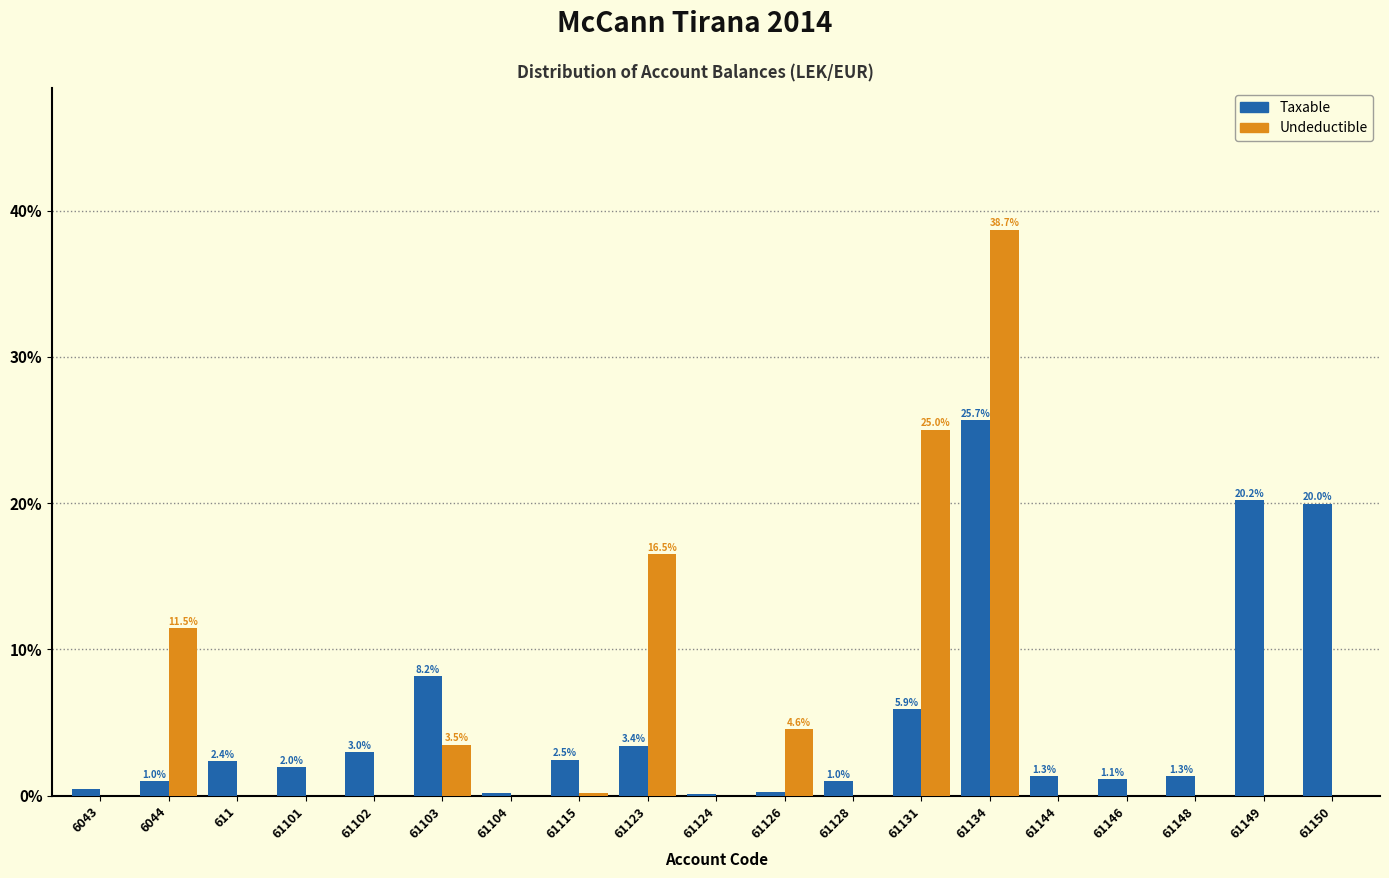

At which label does Taxable first exceed 1?

611